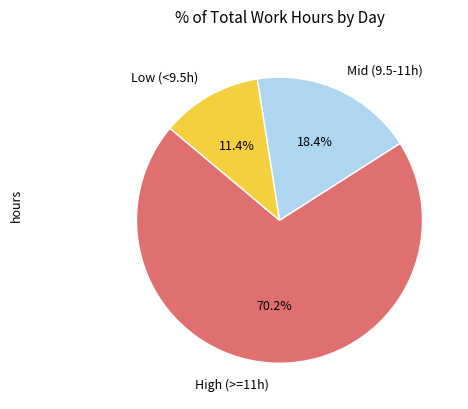

Which slice is the smallest?

Low (<9.5h)